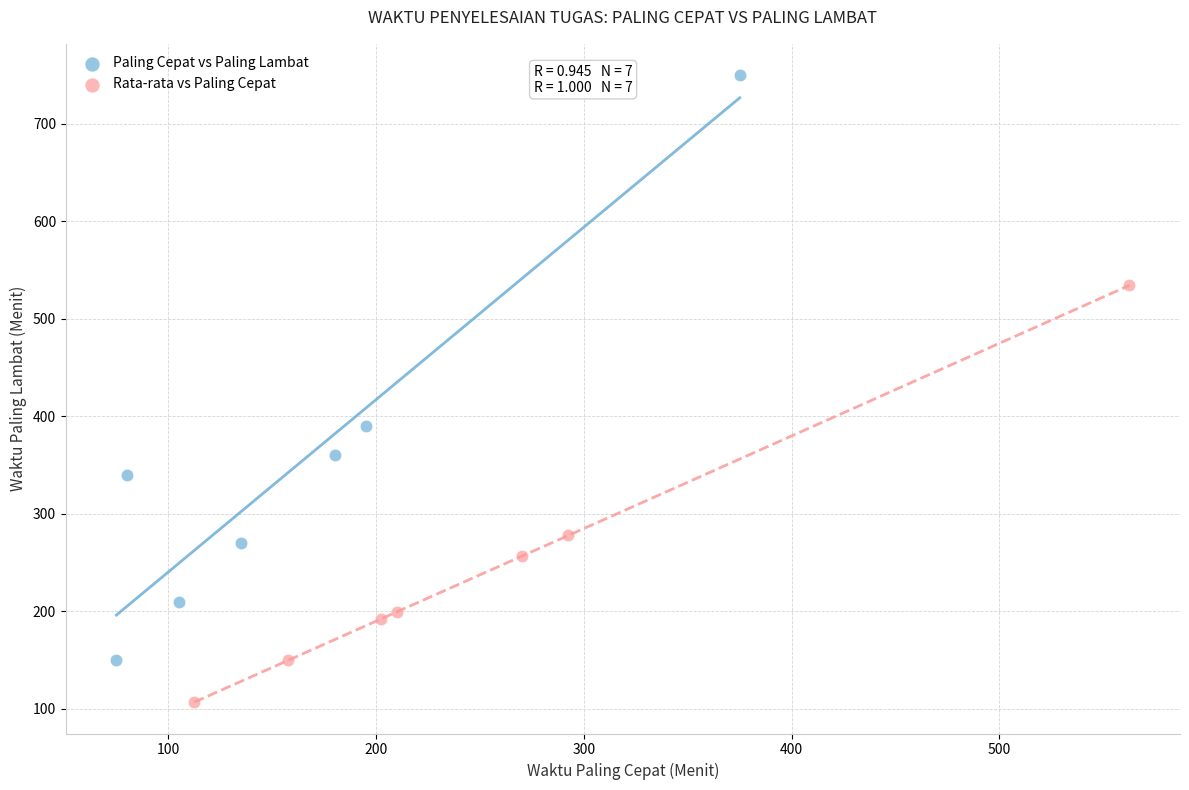

Which series reaches the maximum Y coordinate?

Paling Cepat vs Paling Lambat